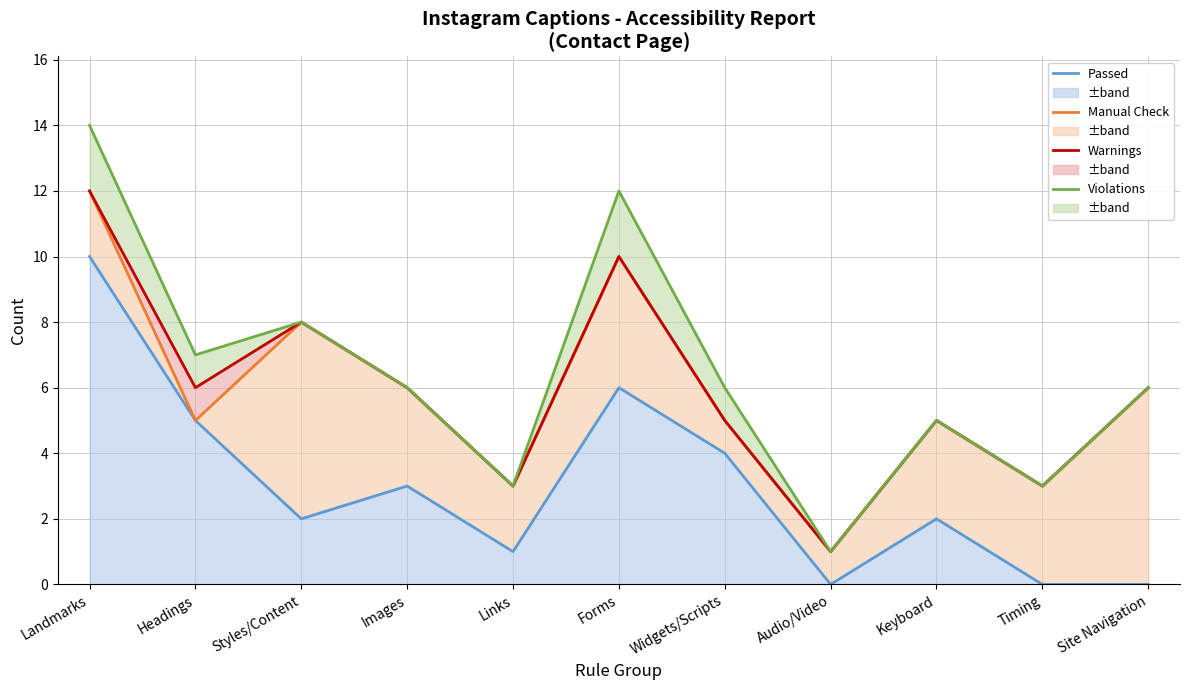

True or false: Warnings has a value of 12 at Landmarks.

True